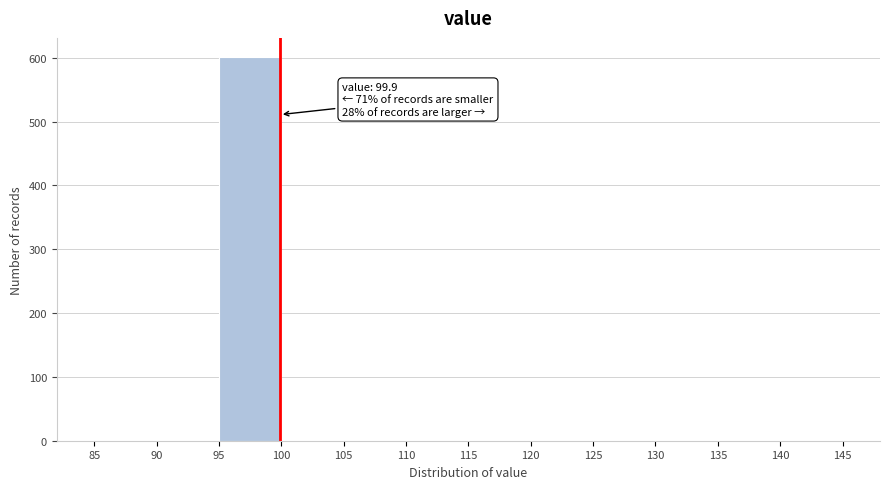

Which range on the x-axis has the tallest bar?

95 to 100